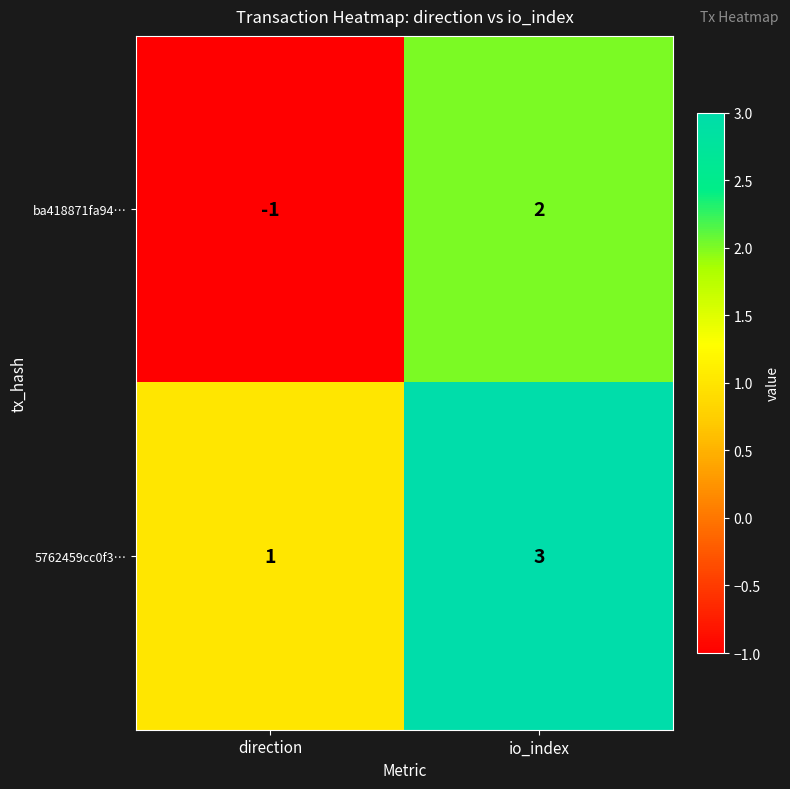

The value of ba418871fa94… at direction is -1. True or false?

True